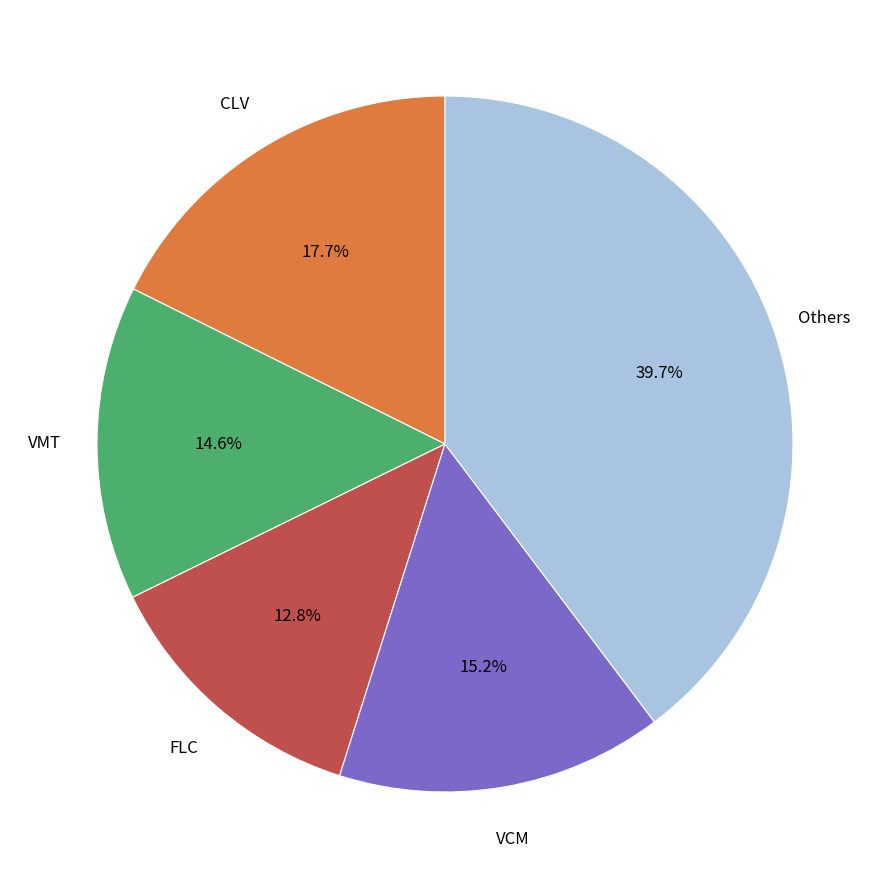

Is there any slice that represents more than half of the pie?

No